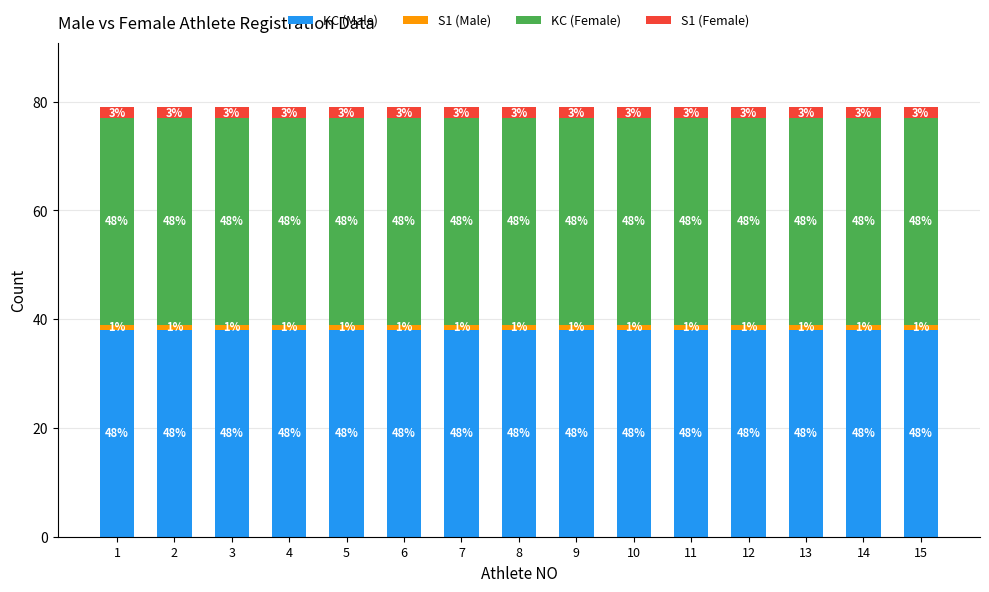

Is it true that KC (Female) equals 38 at 12?

True